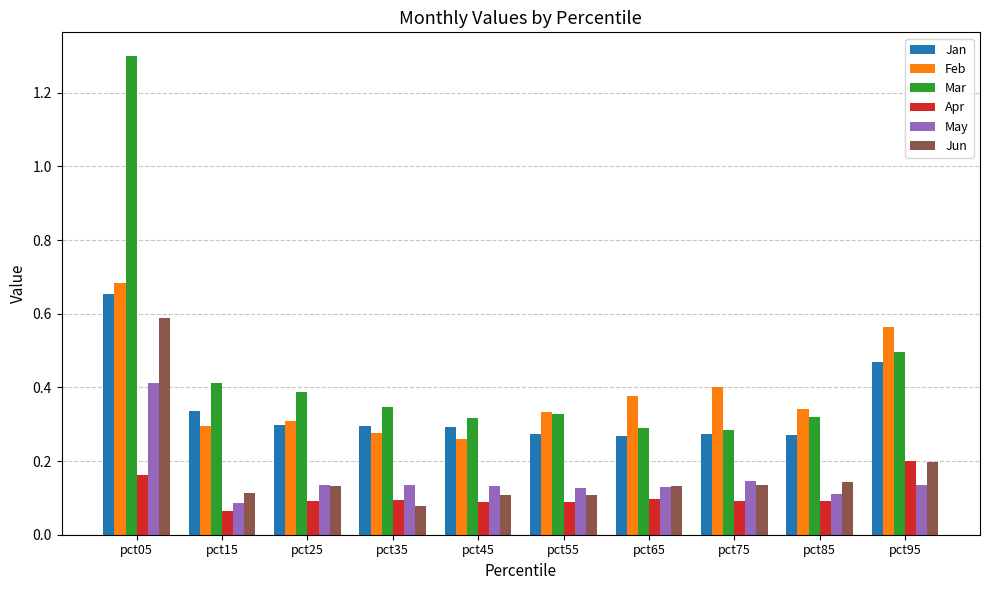

How many series are shown in this chart?

6